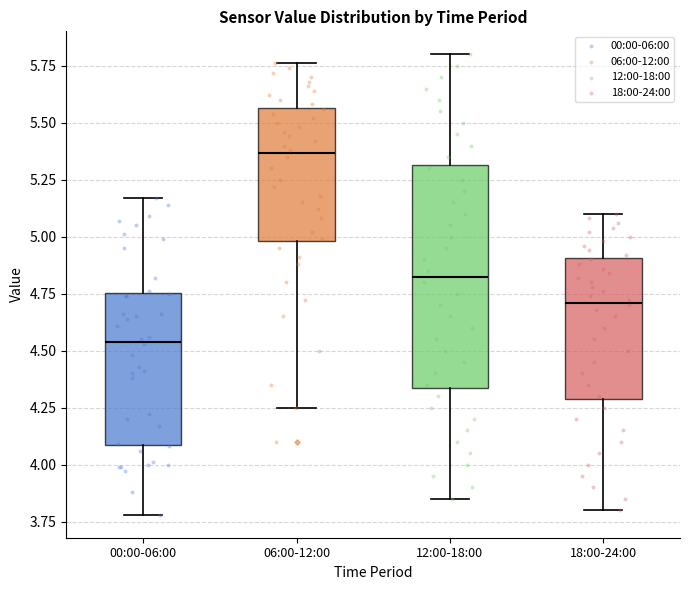

Which box is the tallest, from its lower edge to its upper edge?

12:00-18:00